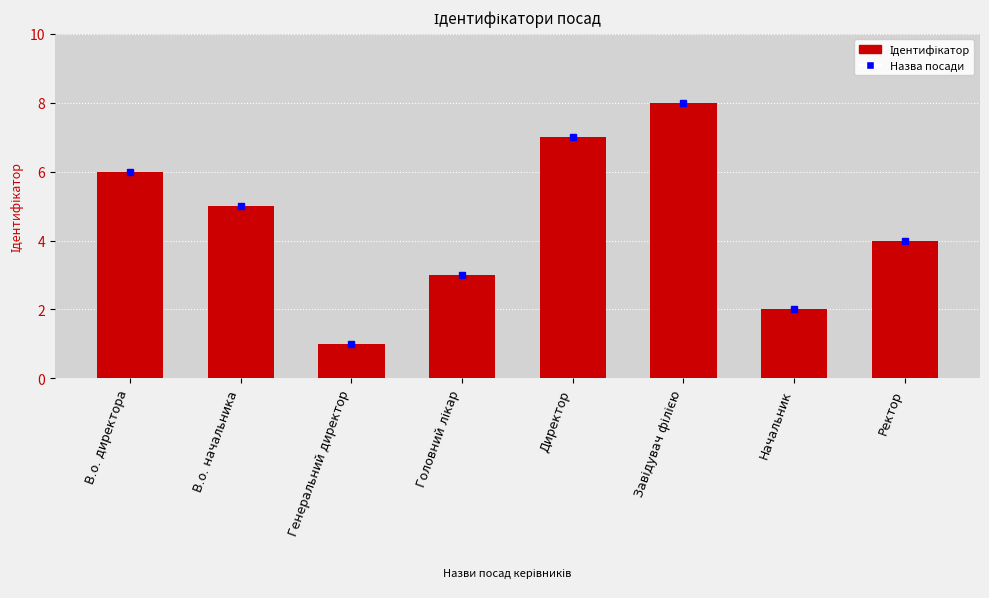

What is the sum of the values at В.о. начальника and Директор?

12